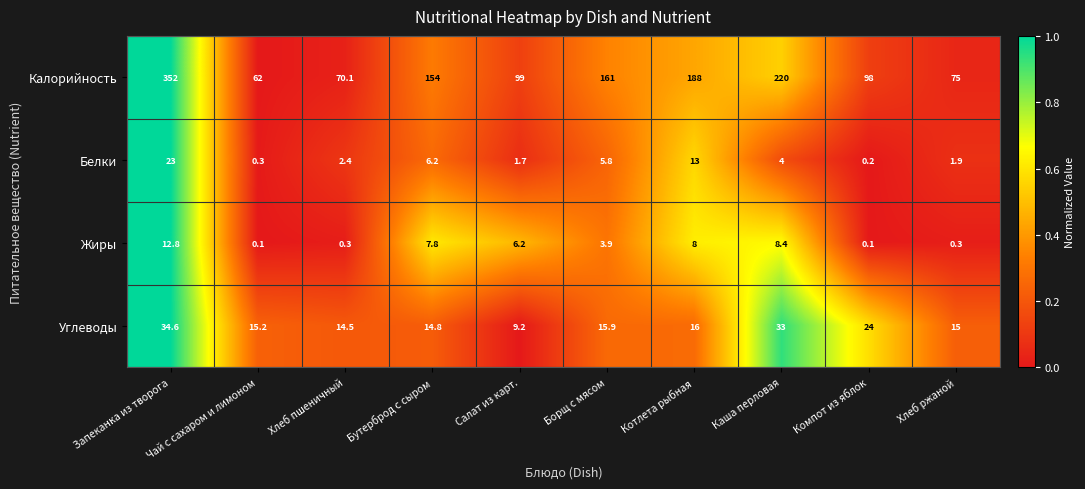

Is it true that Калорийность equals 220.0 at Каша перловая?

True